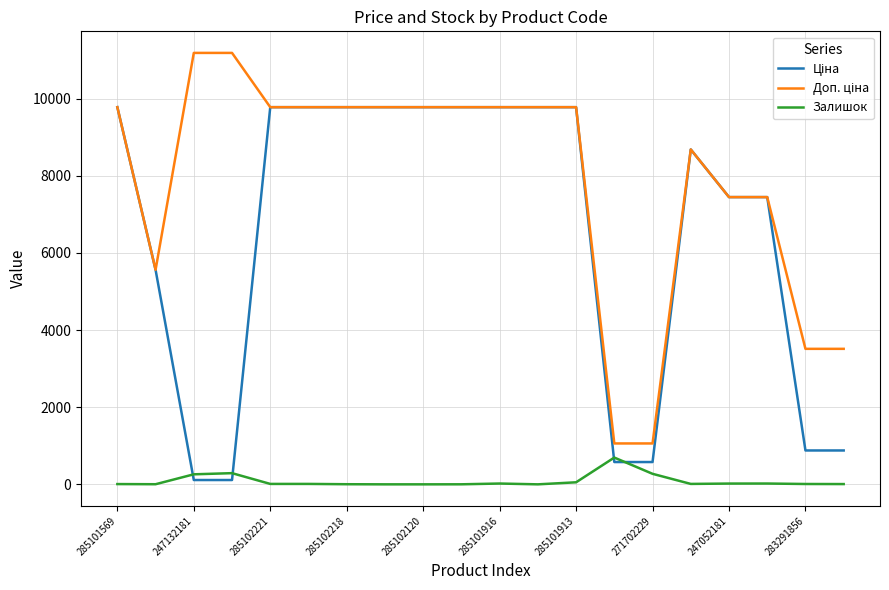

How many lines are shown in the chart?

3